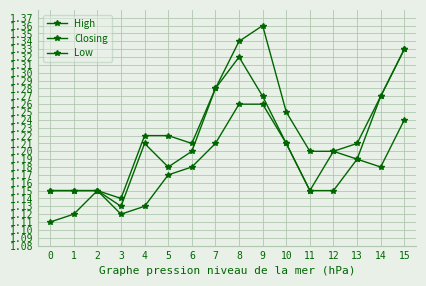

What is the total value across all series at 4?

3.6